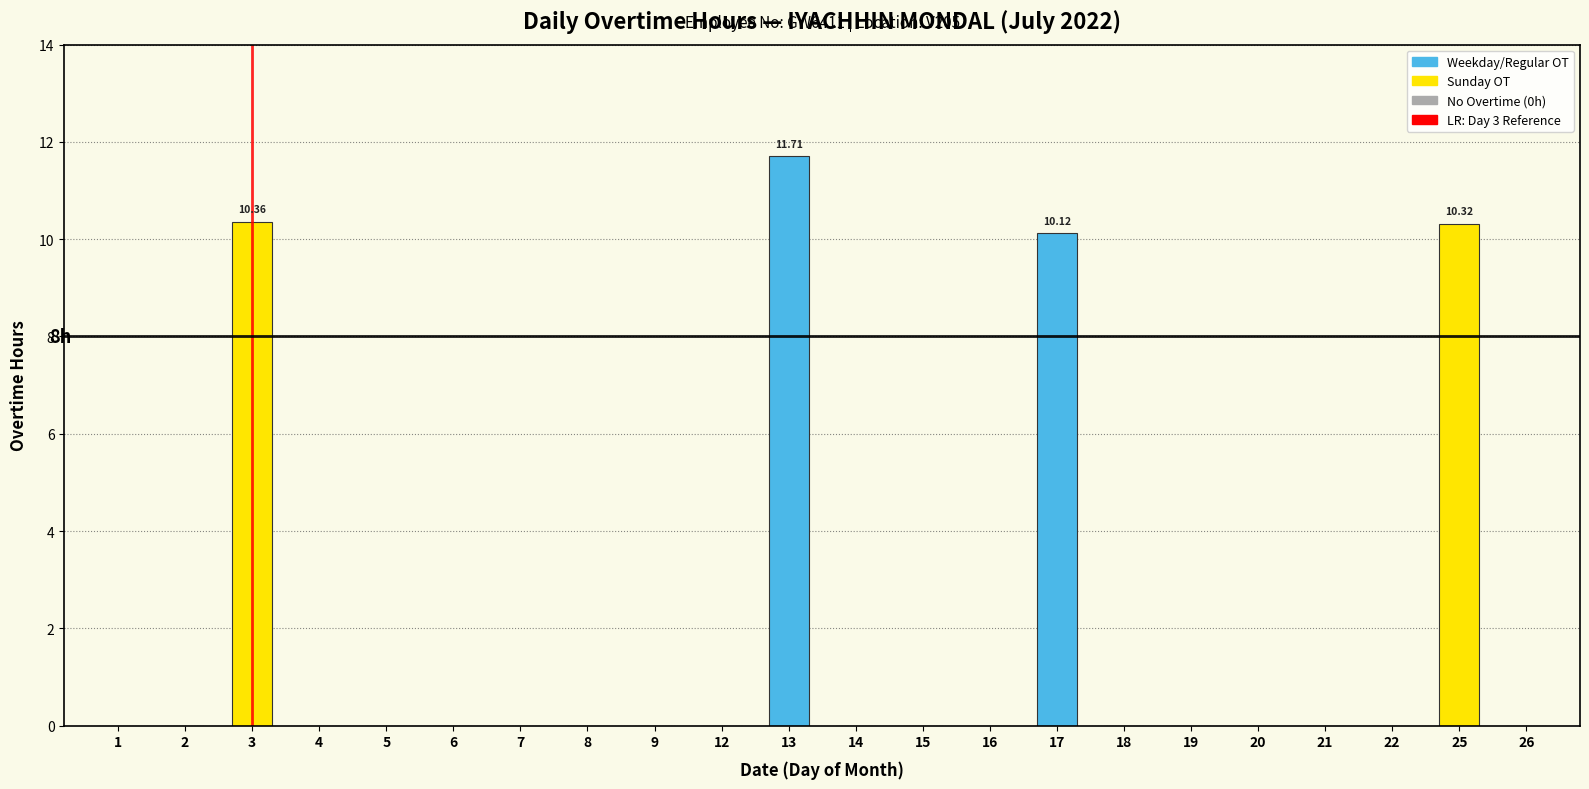

Count the number of categories in the chart.

22